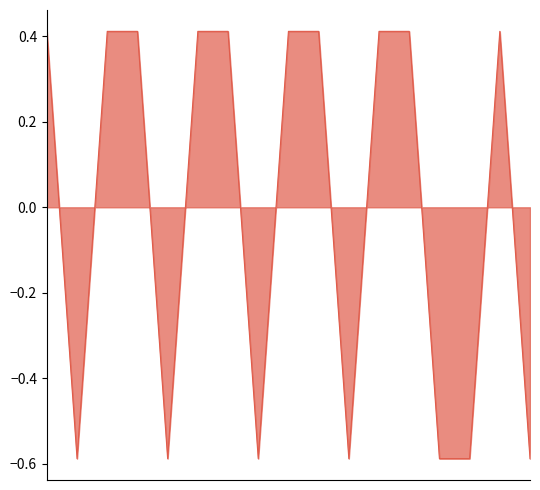

What is the difference between the maximum and minimum values?

1.0